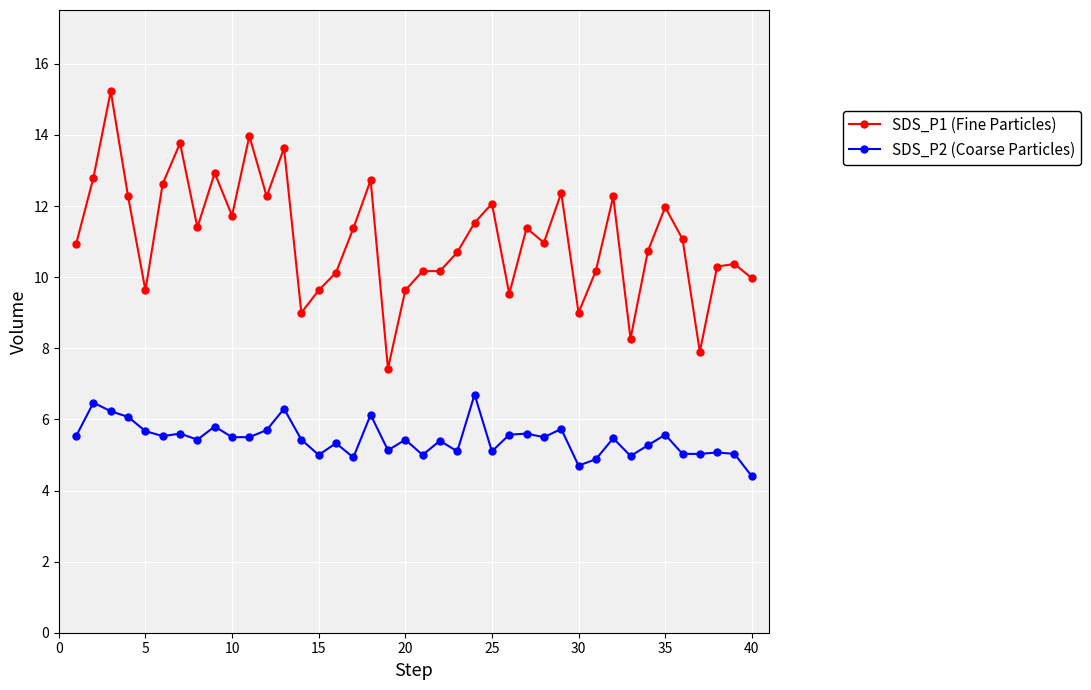

List the series in order of their overall mean, highest first.

SDS_P1 (Fine Particles), SDS_P2 (Coarse Particles)